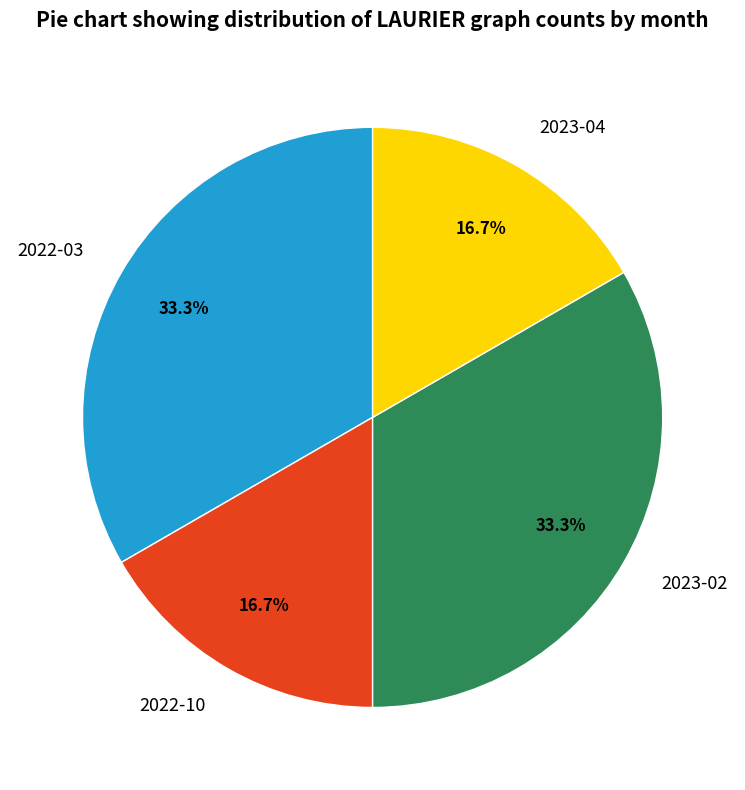

What percentage is NOT represented by 2022-03?

66.7%